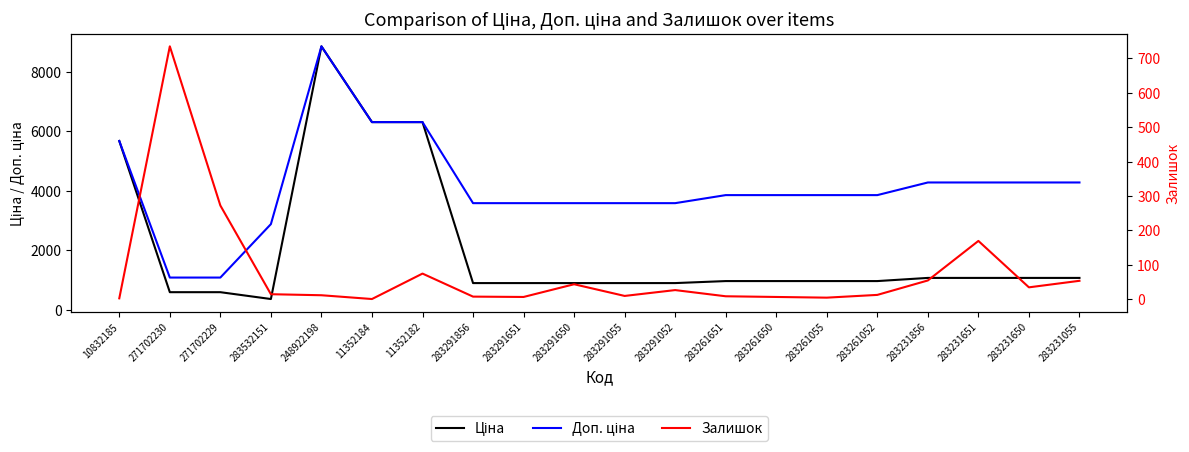

Which series has the widest spread of values?

Ціна